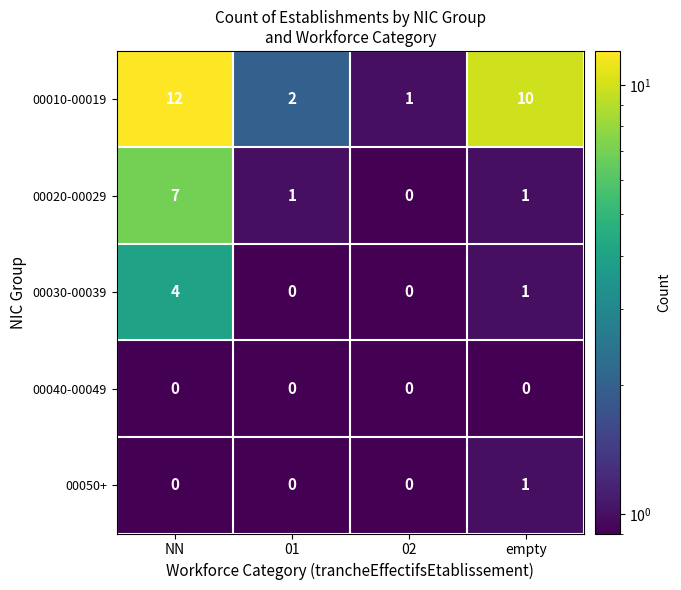

Count the 00020-00029 values in the range 1 to 7.

3